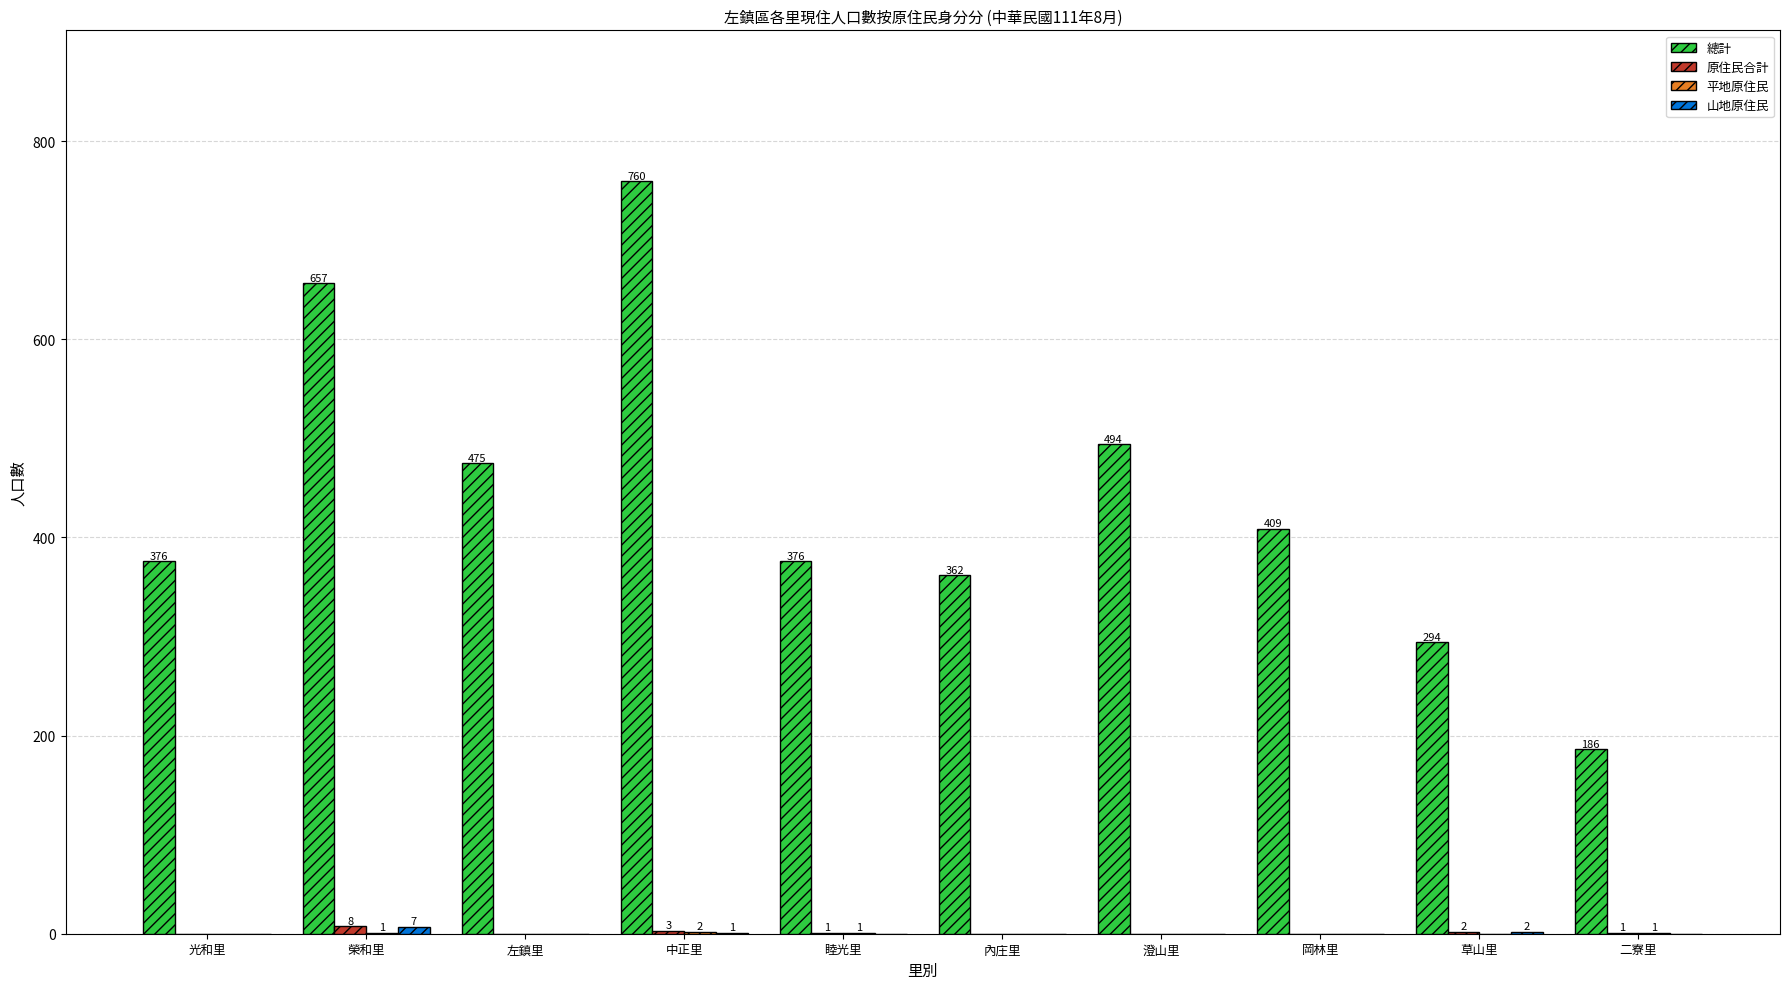

What is the total value across all series at 草山里?

298